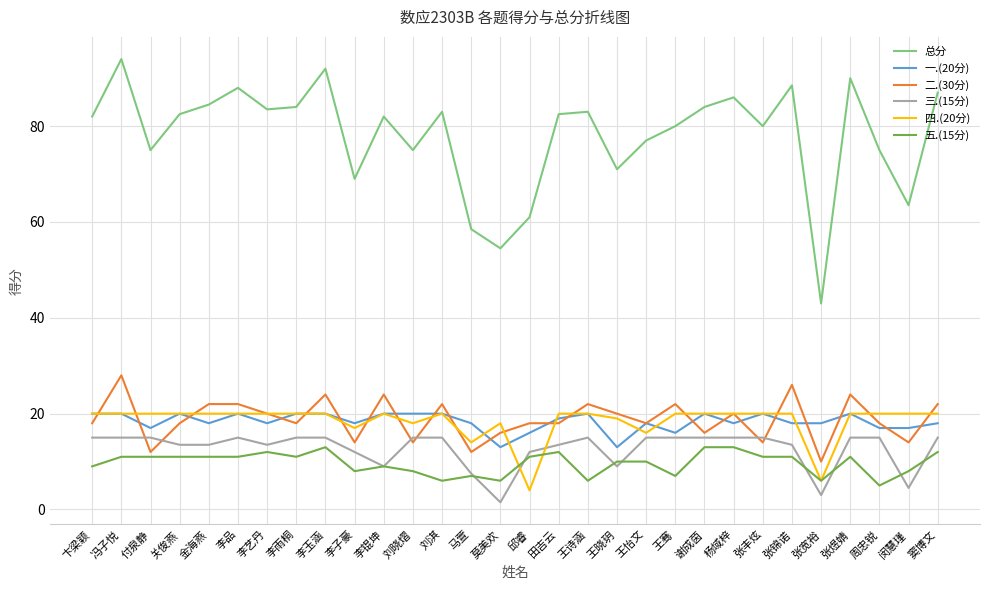

Which series has the largest total across all categories?

总分